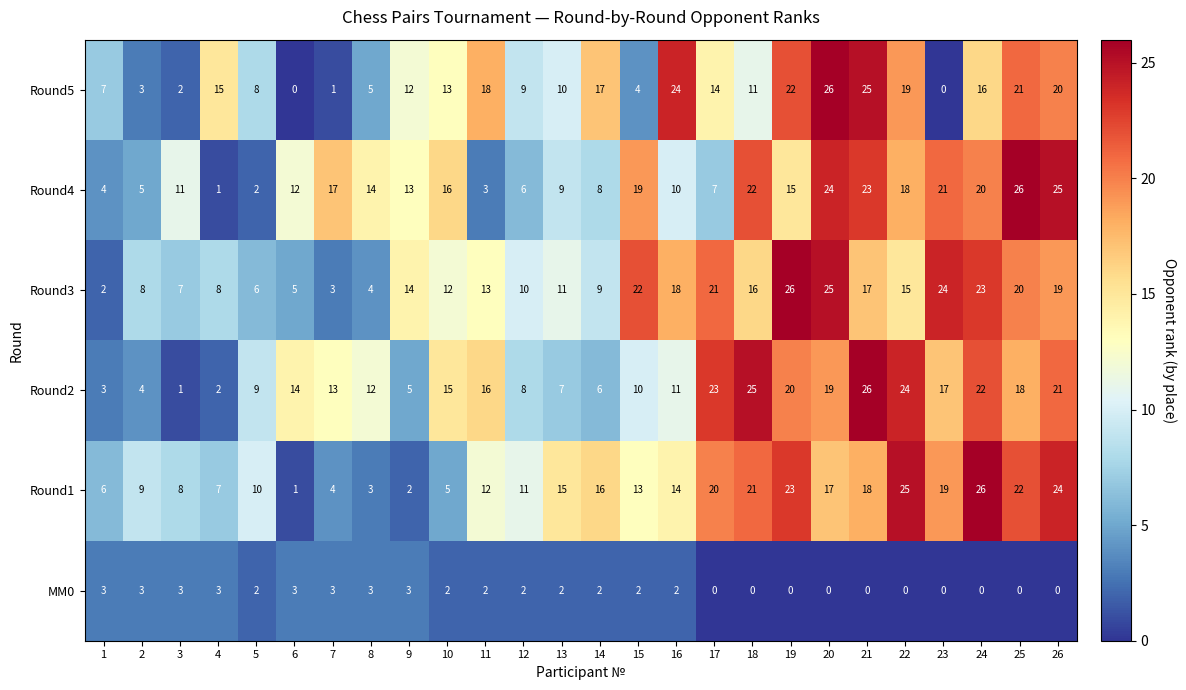

Which series has the widest spread of values?

Round5